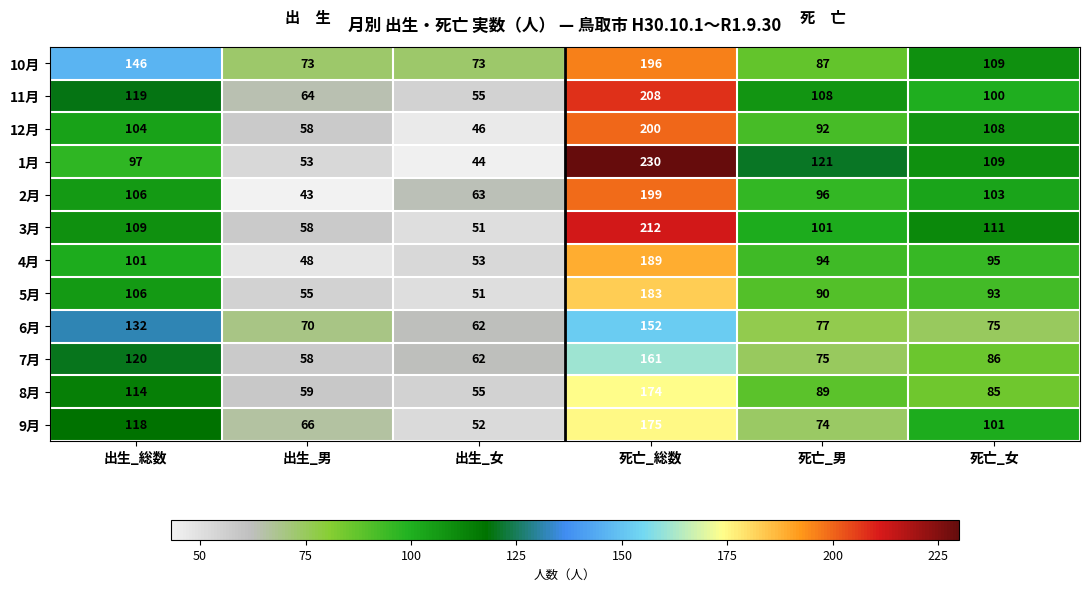

At 死亡_男, list the series in order from largest to smallest.

1月, 11月, 3月, 2月, 4月, 12月, 5月, 8月, 10月, 6月, 7月, 9月